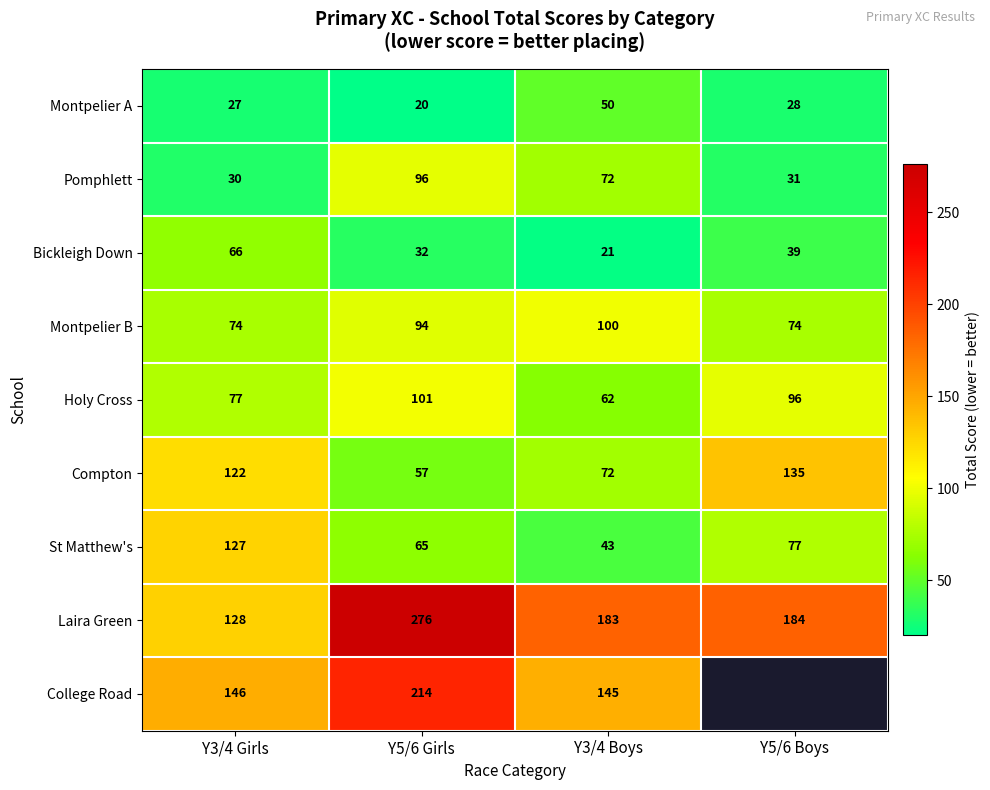

Count the number of data series in this chart.

9